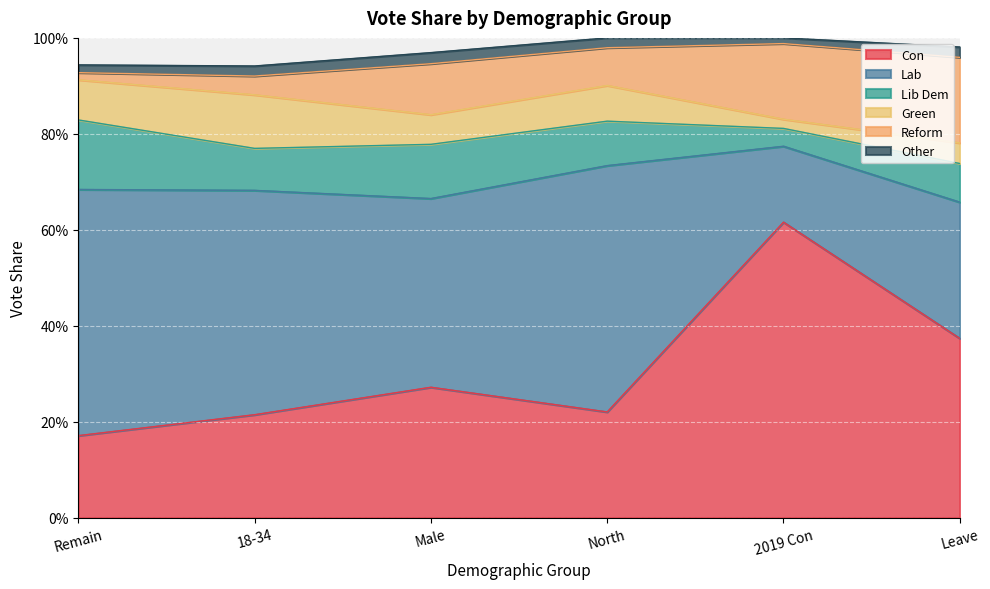

True or false: Other has more than 2 interior local peaks.

False